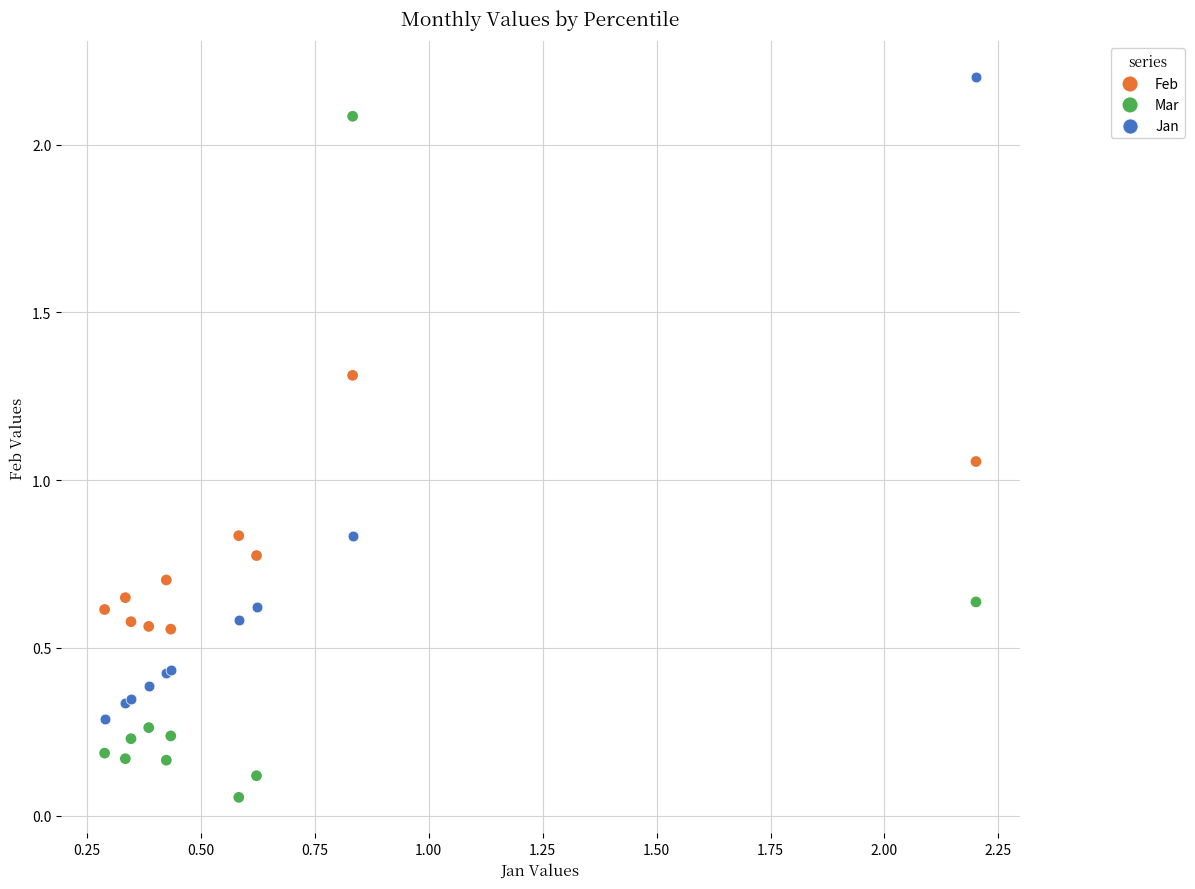

What are all the series names shown in the legend?

Feb, Mar, Jan